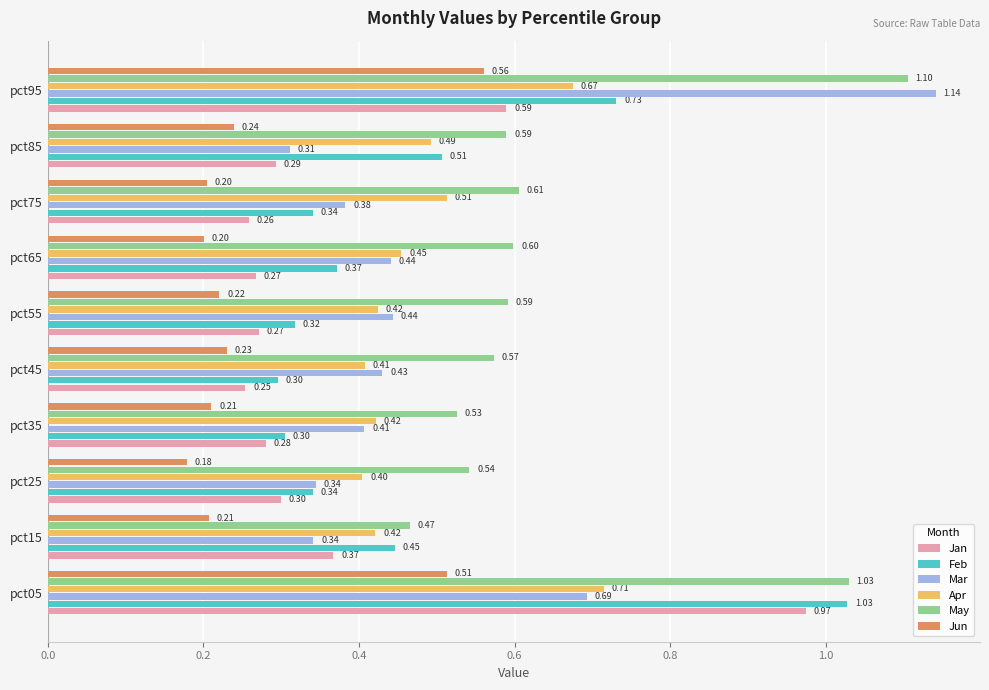

Which series changed the most between pct05 and pct75?

Jan